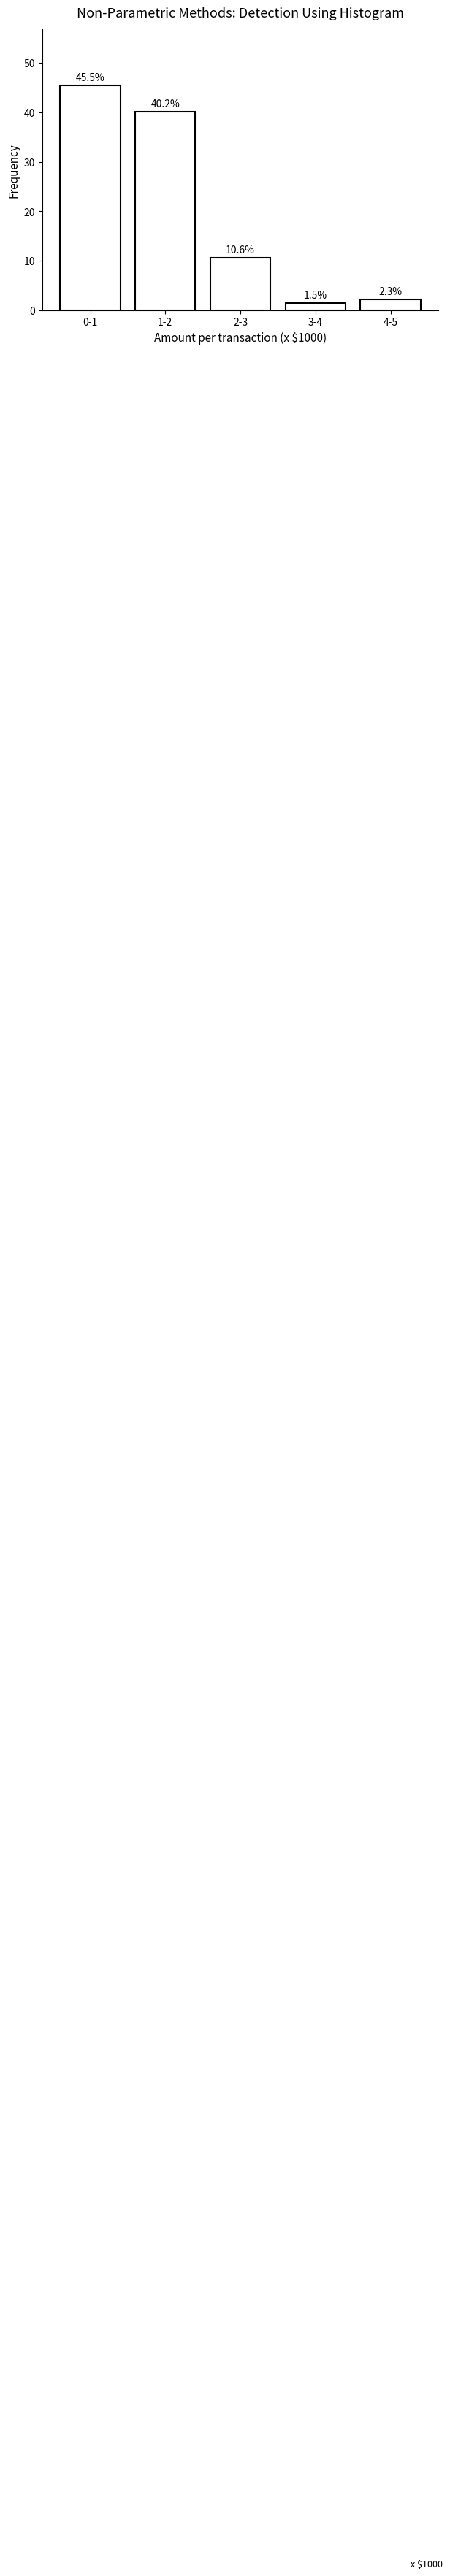

Reading left to right, extract all data points from this chart.

0-1=45.5	1-2=40.2	2-3=10.6	3-4=1.5	4-5=2.3